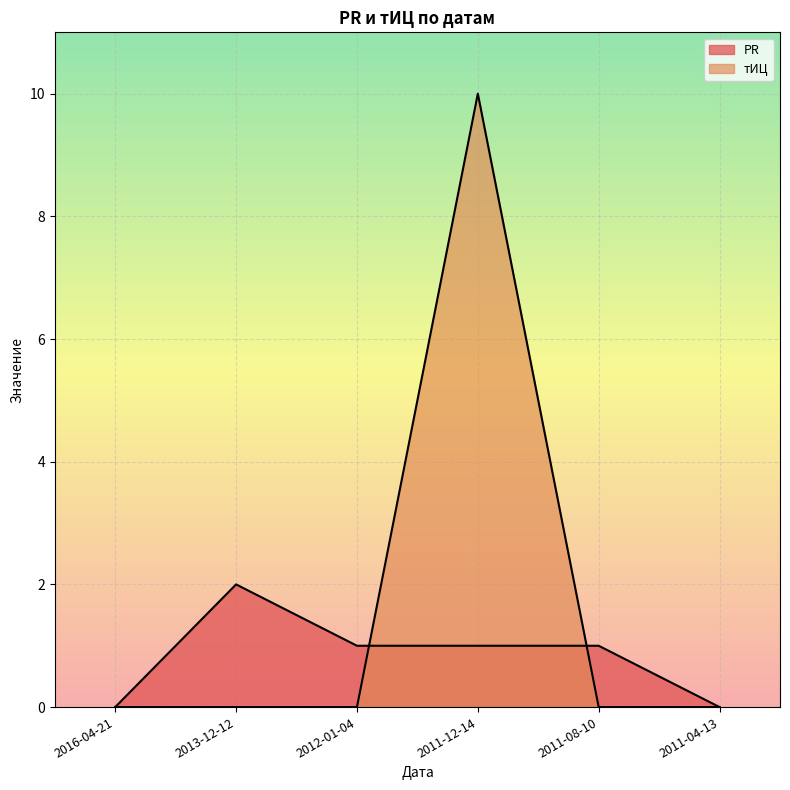

How many values in PR are above zero?

4